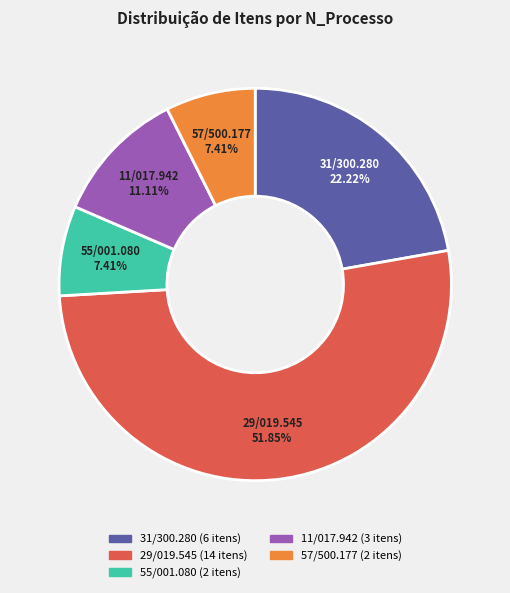

Does any single category account for the majority?

Yes